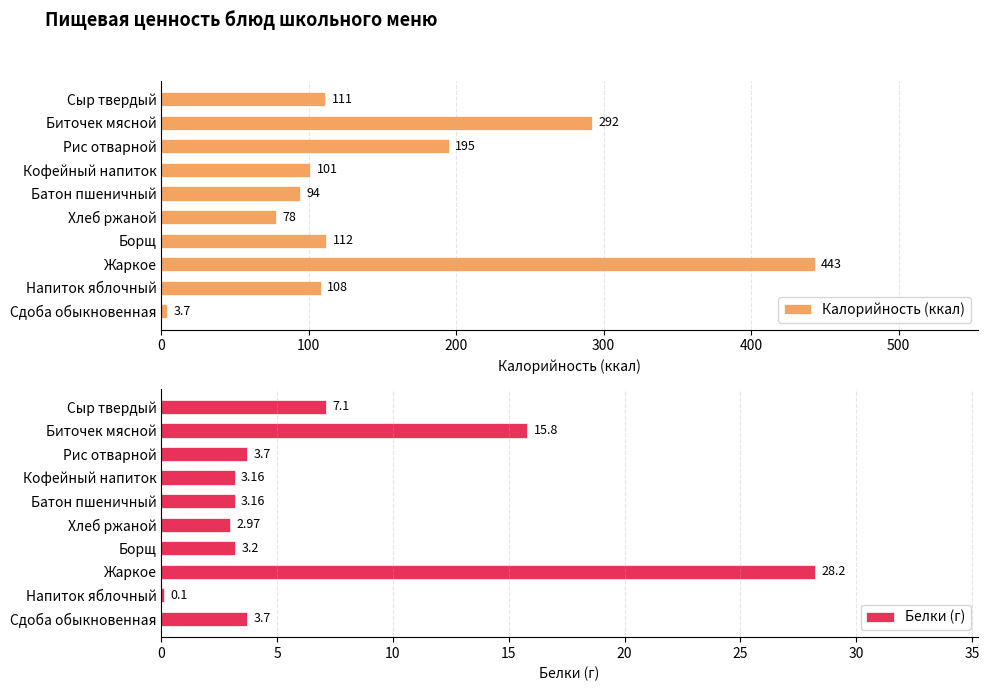

The Калорийность (ккал) series shows 183.4 at Сыр твердый. True or false?

False